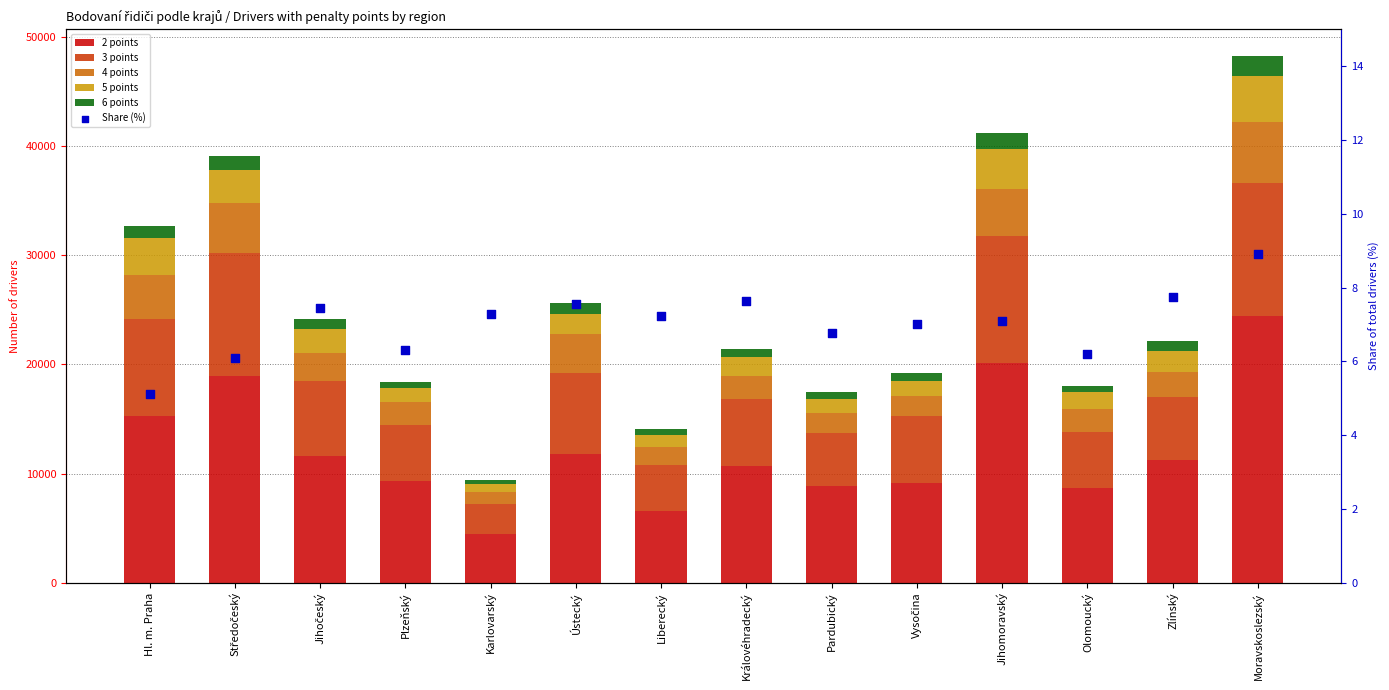

Which series reaches the minimum Y coordinate?

Share (%)